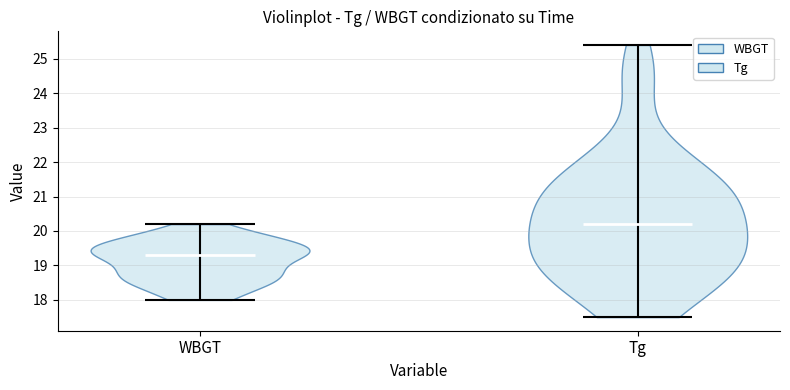

Which violin has the highest median line?

Tg